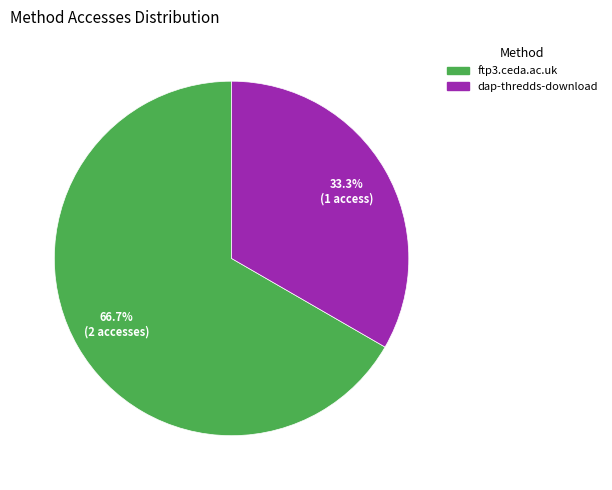

How many segments does this pie chart have?

2